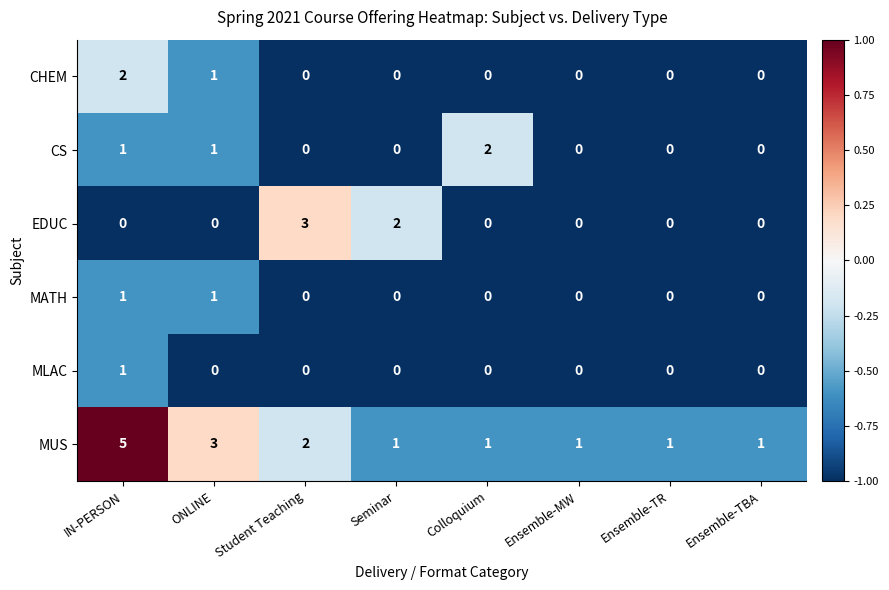

Count the CS values in the range 0 to 1.

7